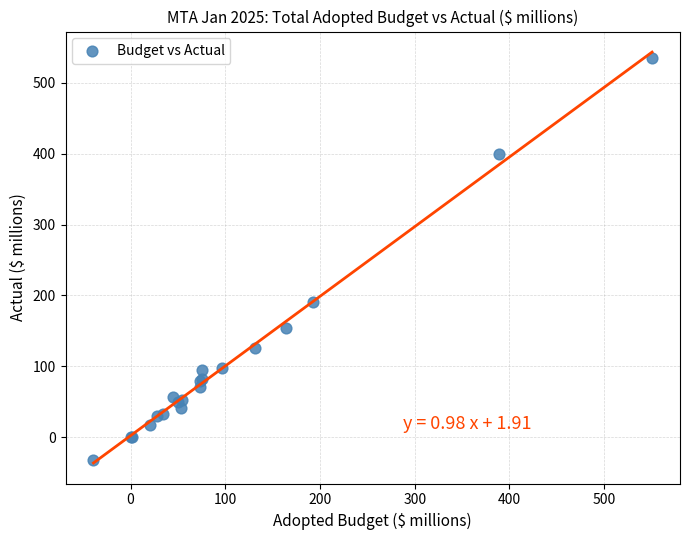

What Y value in the scatter plot is closest to 251?

190.7